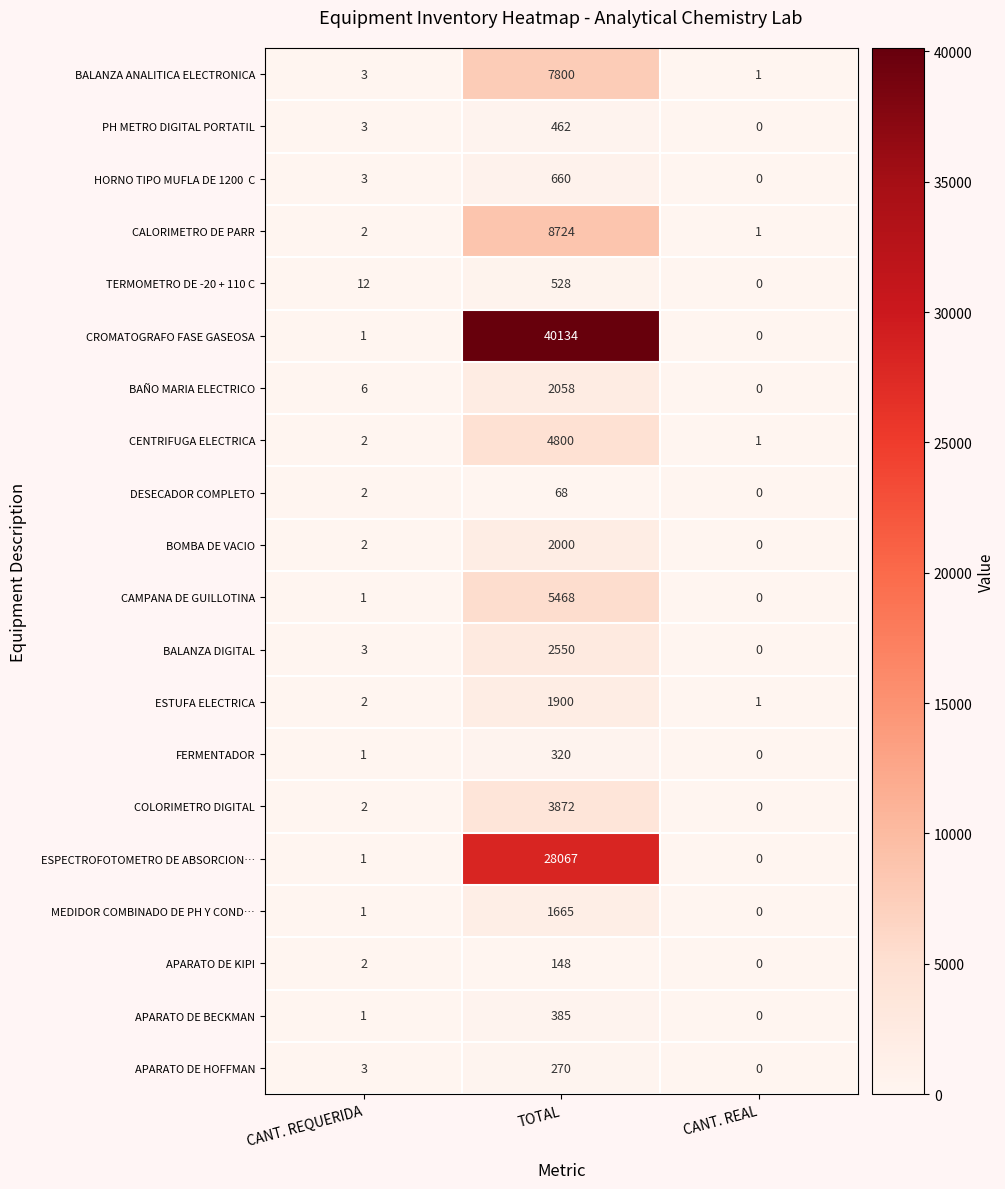

What is the sum of all CAMPANA DE GUILLOTINA values?

5469